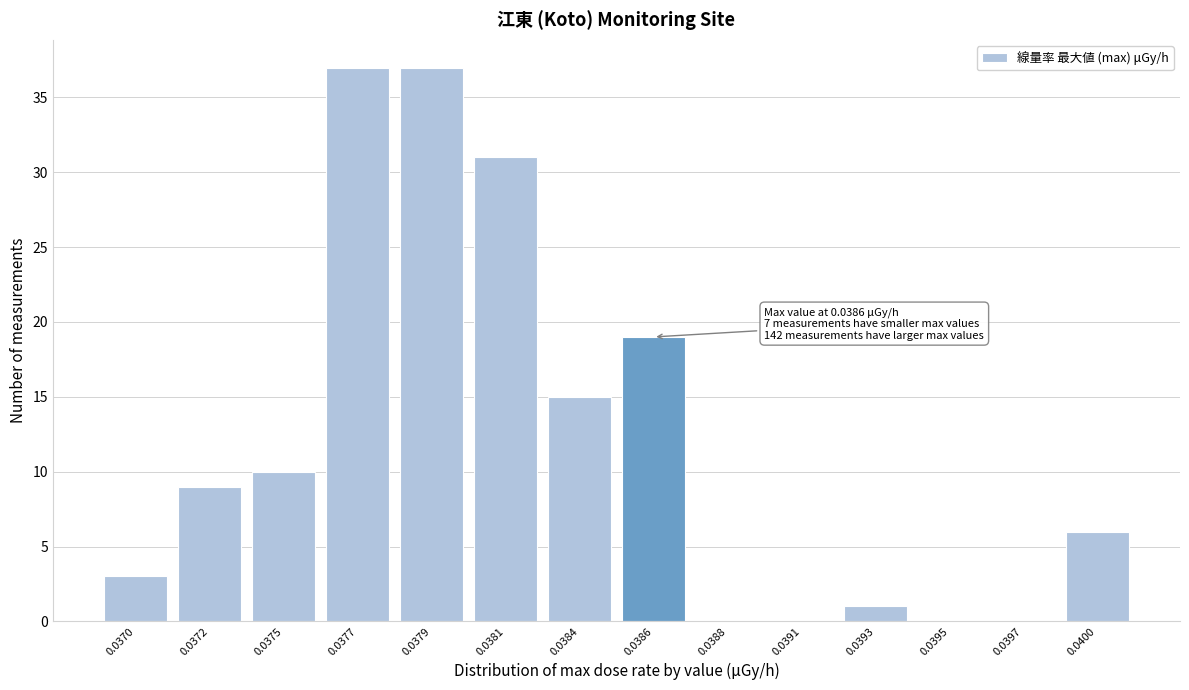

Reading left to right, list all the values displayed in this chart.

0.0370=3	0.0372=9	0.0375=10	0.0377=37	0.0379=37	0.0381=31	0.0384=15	0.0386=19	0.0388=0	0.0391=0	0.0393=1	0.0395=0	0.0397=0	0.0400=6